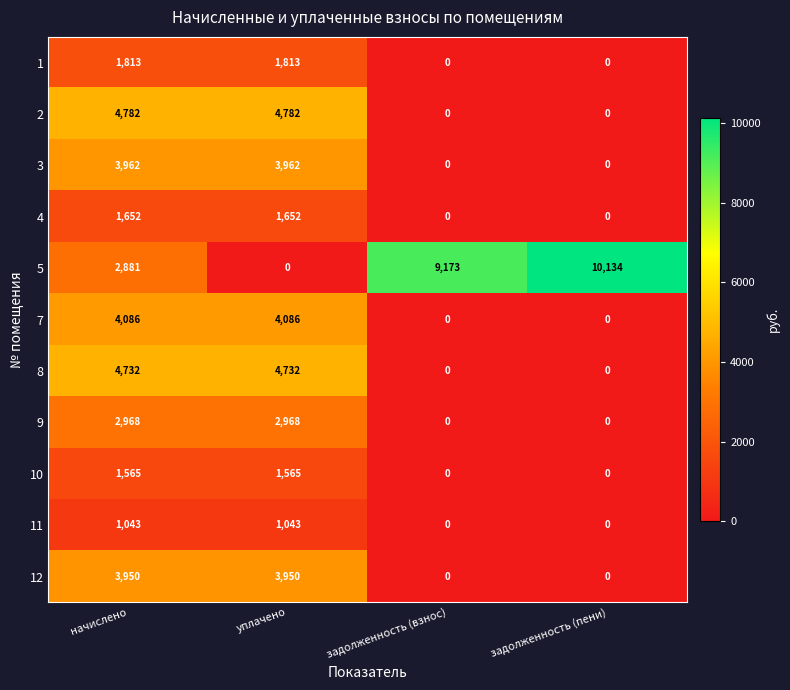

At уплачено, list the series in order from largest to smallest.

2, 8, 7, 3, 12, 9, 1, 4, 10, 11, 5